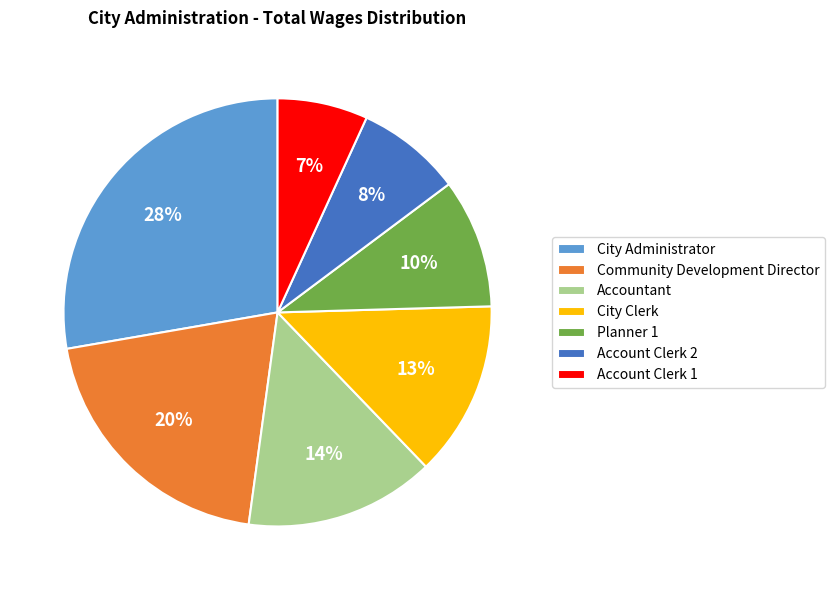

Rank the categories by value from lowest to highest.

Account Clerk 1, Account Clerk 2, Planner 1, City Clerk, Accountant, Community Development Director, City Administrator